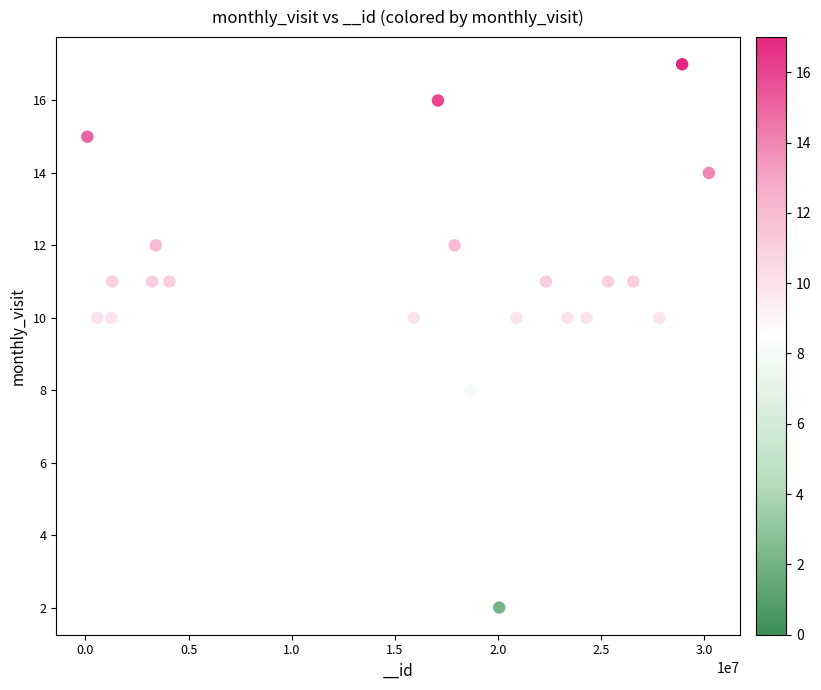

What is the range of Y values (max minus min)?

15